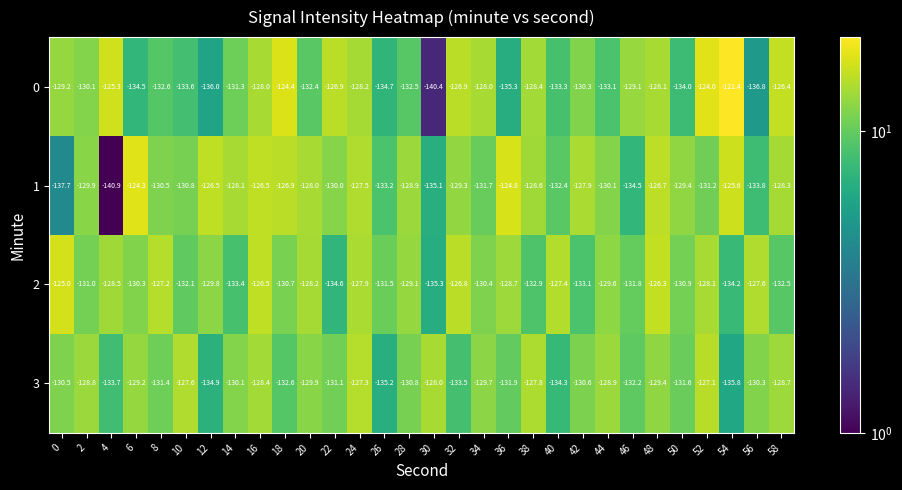

Rank the series at 52 from lowest to highest value.

1, 2, 3, 0